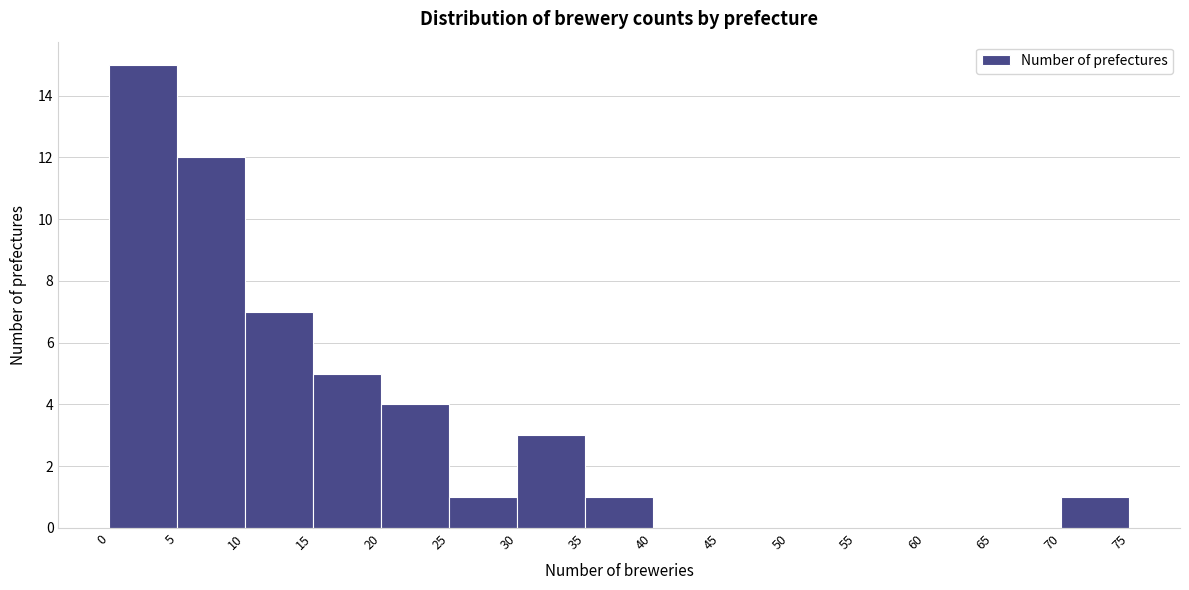

Reading left to right, list every bar in this chart as the range it spans on the x-axis followed by its height. The values are not printed on the chart, so give them approximately, as read against the axis.

0 to 5: 15
5 to 10: 12
10 to 15: 7
15 to 20: 5
20 to 25: 4
25 to 30: 1
30 to 35: 3
35 to 40: 1
40 to 45: 0
45 to 50: 0
50 to 55: 0
55 to 60: 0
60 to 65: 0
65 to 70: 0
70 to 75: 1